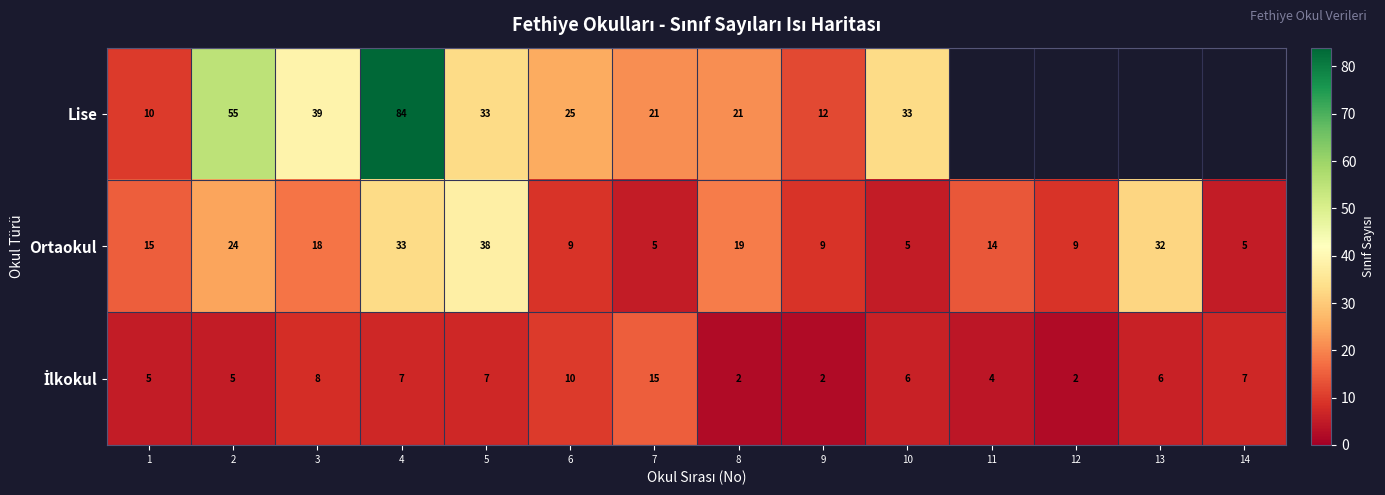

What is the greatest value displayed?

84.0